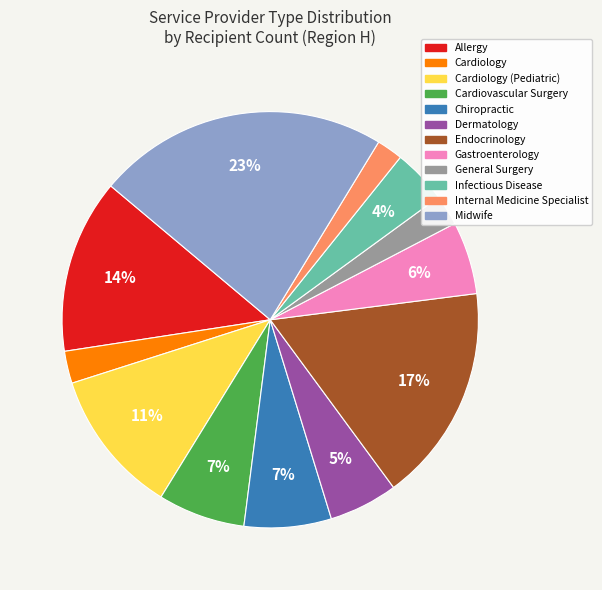

To the nearest percent, what is the average slice percentage?

8%